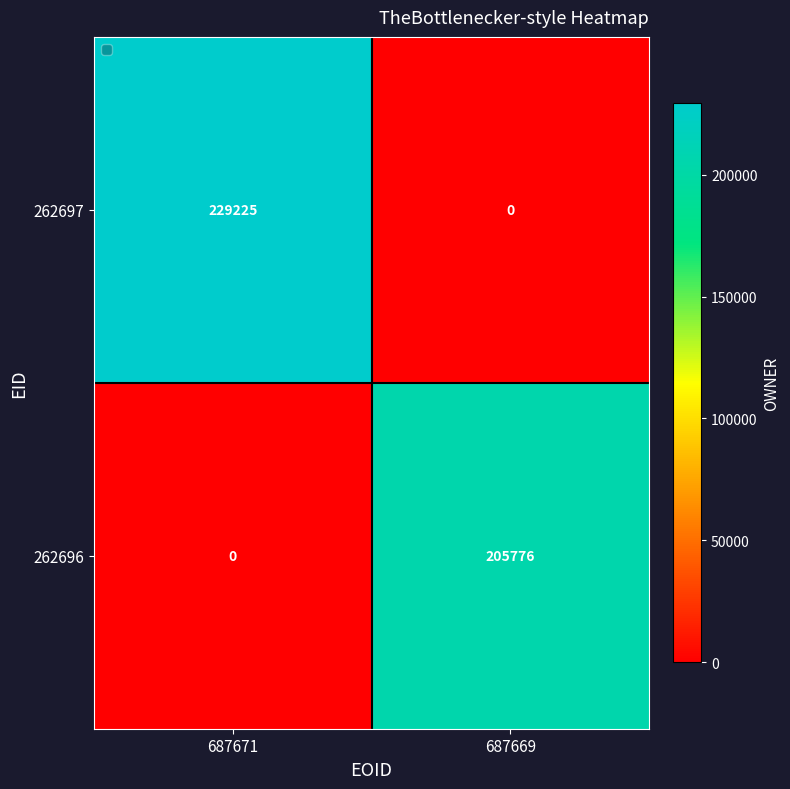

How many positive values does the 262696 series have?

1